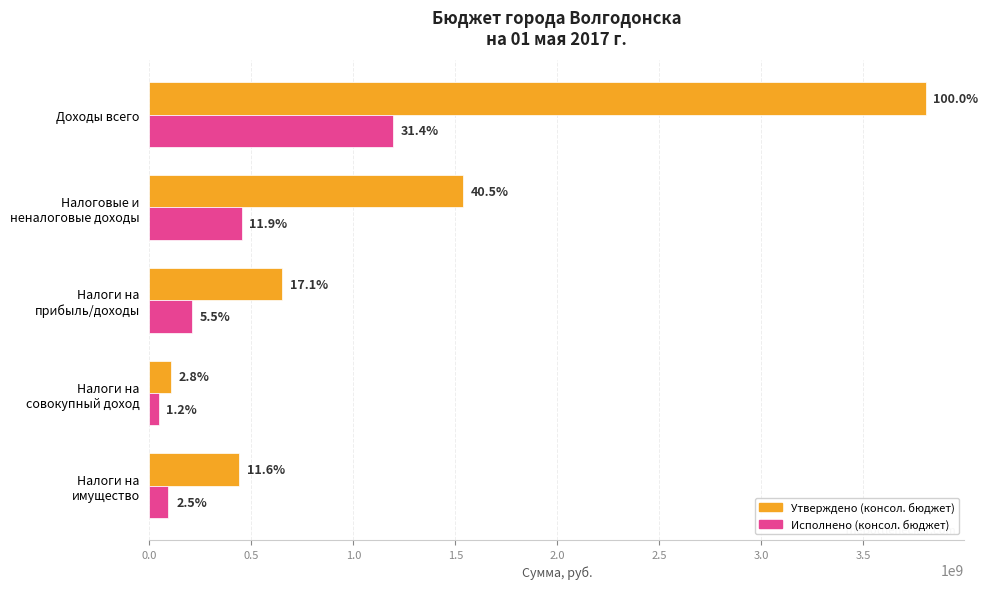

What is the minimum value for Утверждено (консол. бюджет)?

106800400.0